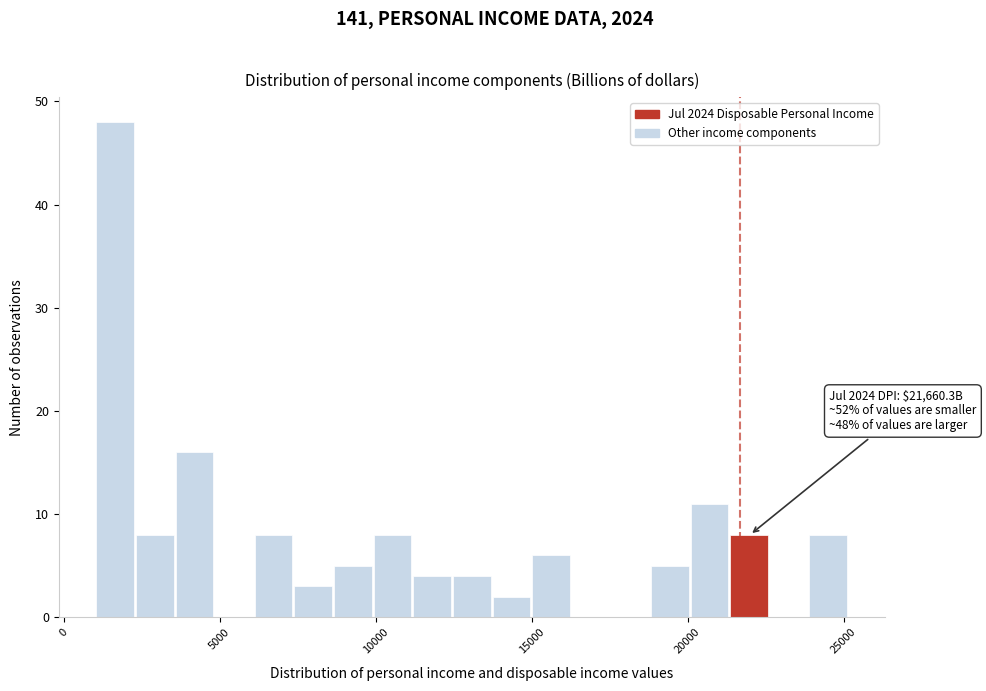

Read against the x-axis, roughly where is the centre of the tallest bar?

1500